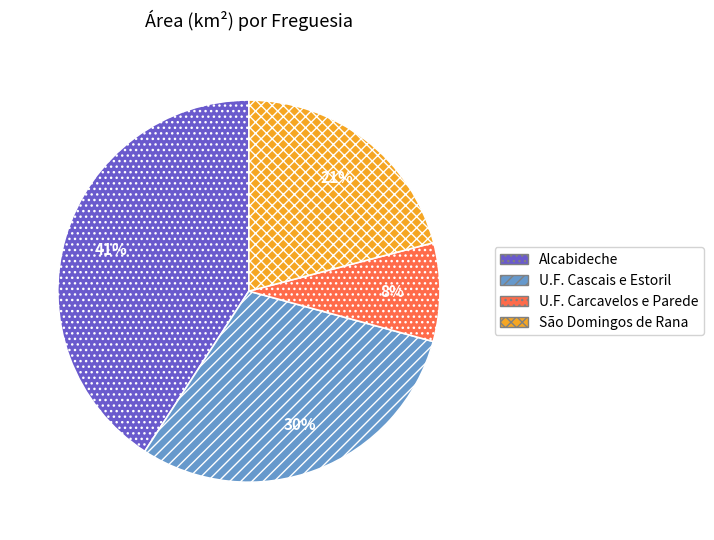

Is there any slice that represents more than half of the pie?

No